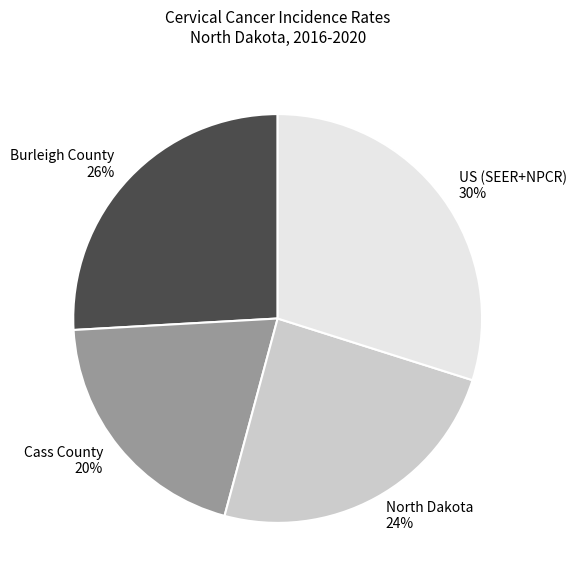

Does North Dakota represent more than half of the total?

No